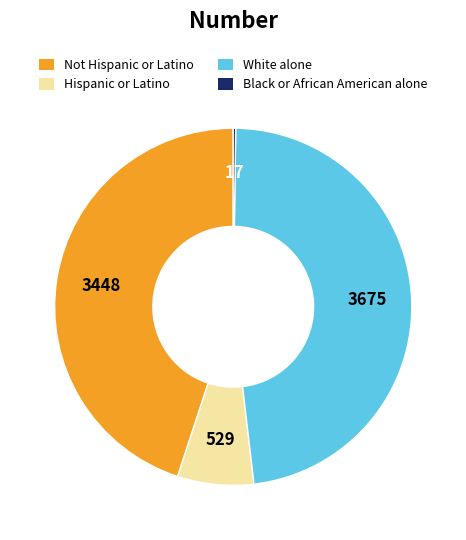

Is there any slice that represents more than half of the pie?

No